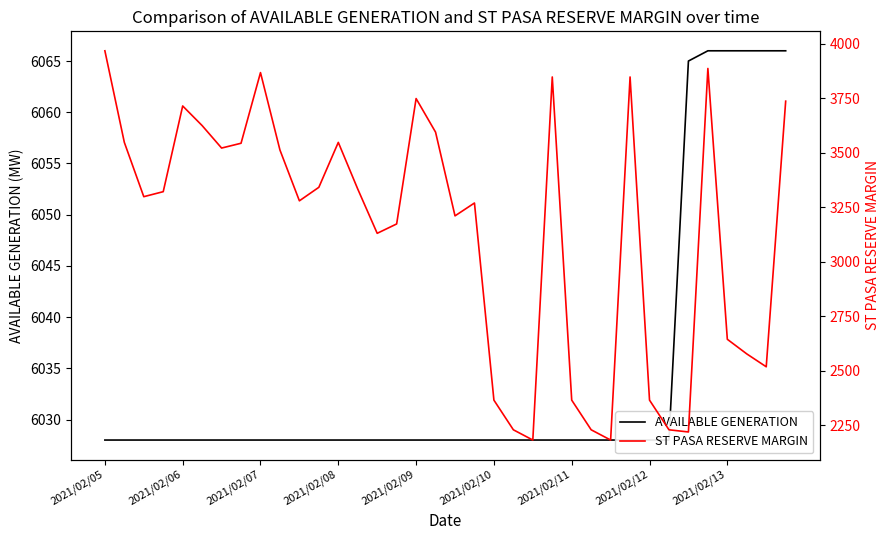

List the series in order of their peak value, highest first.

AVAILABLE GENERATION, ST PASA RESERVE MARGIN